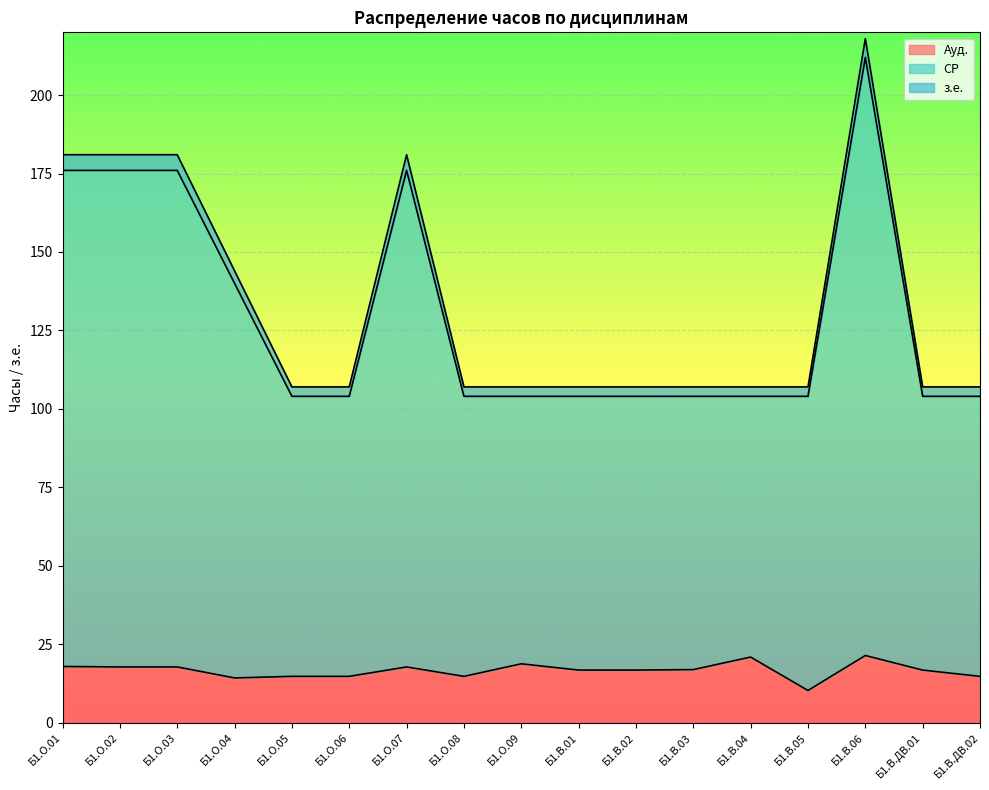

Reading left to right, extract all data points from this chart.

Ауд.: 17.9	17.8	17.8	14.2	14.8	14.8	17.8	14.8	18.8	16.8	16.8	16.9	20.9	10.2	21.4	16.8	14.8
СР: 176.0	176.0	176.0	140.0	104.0	104.0	176.0	104.0	104.0	104.0	104.0	104.0	104.0	104.0	212.0	104.0	104.0
з.е.: 181.0	181.0	181.0	144.0	107.0	107.0	181.0	107.0	107.0	107.0	107.0	107.0	107.0	107.0	218.0	107.0	107.0